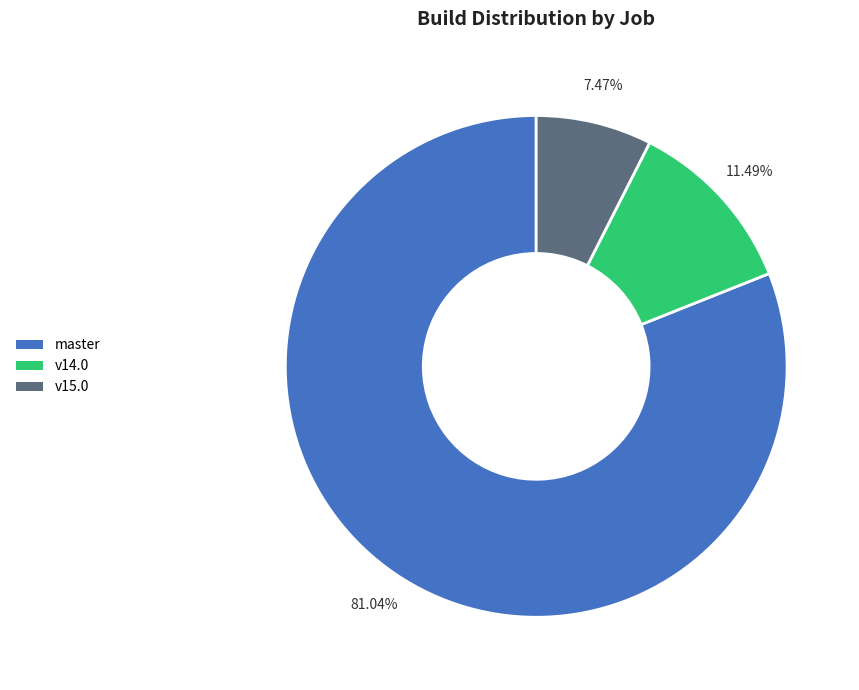

How many slices are in this pie chart?

3